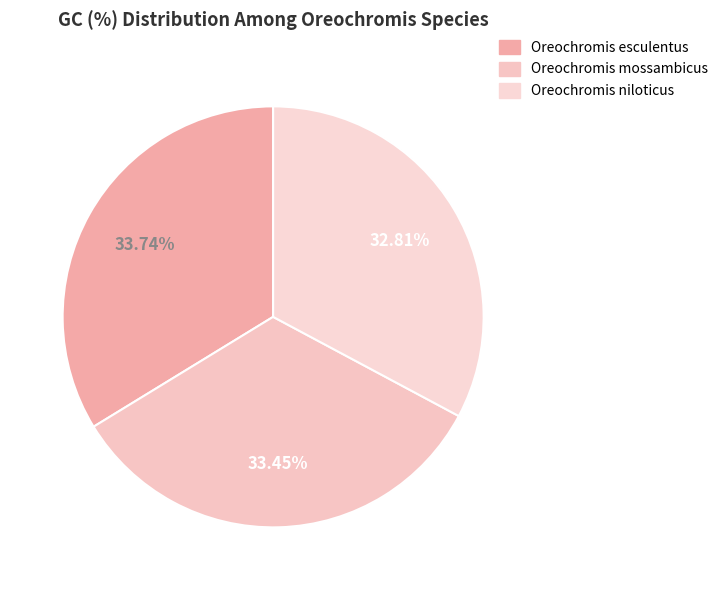

The Oreochromis esculentus slice represents 34% of the pie. True or false?

True